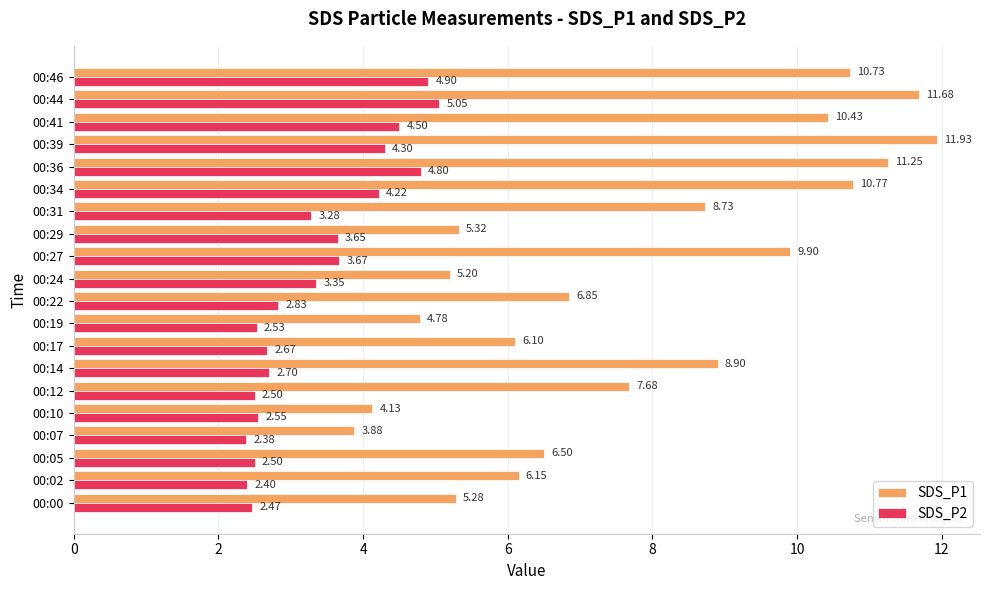

Which series has the largest range (max minus min)?

SDS_P1